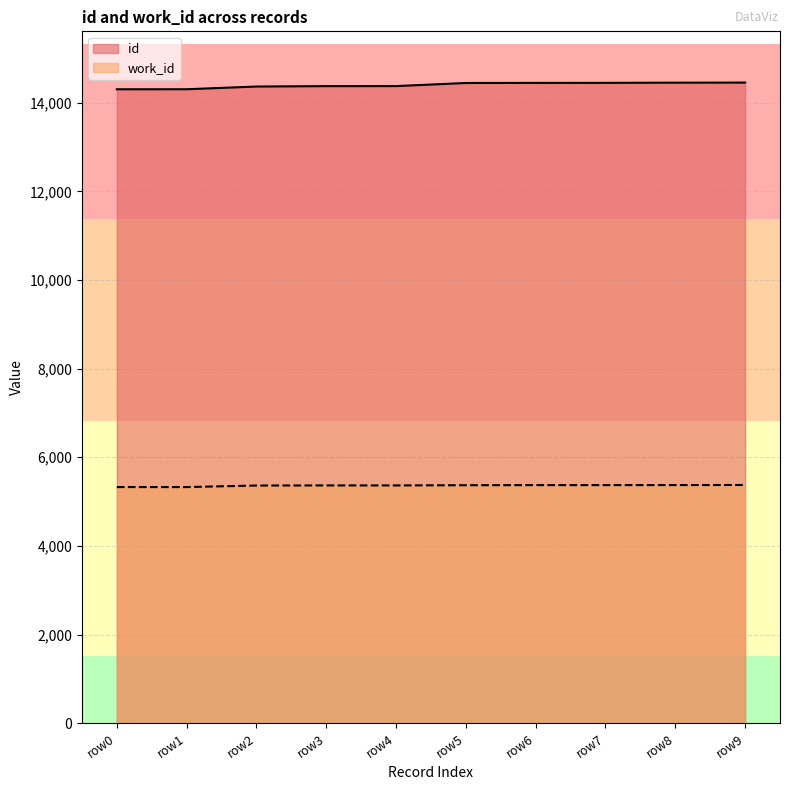

True or false: work_id and id intersect in this chart.

False